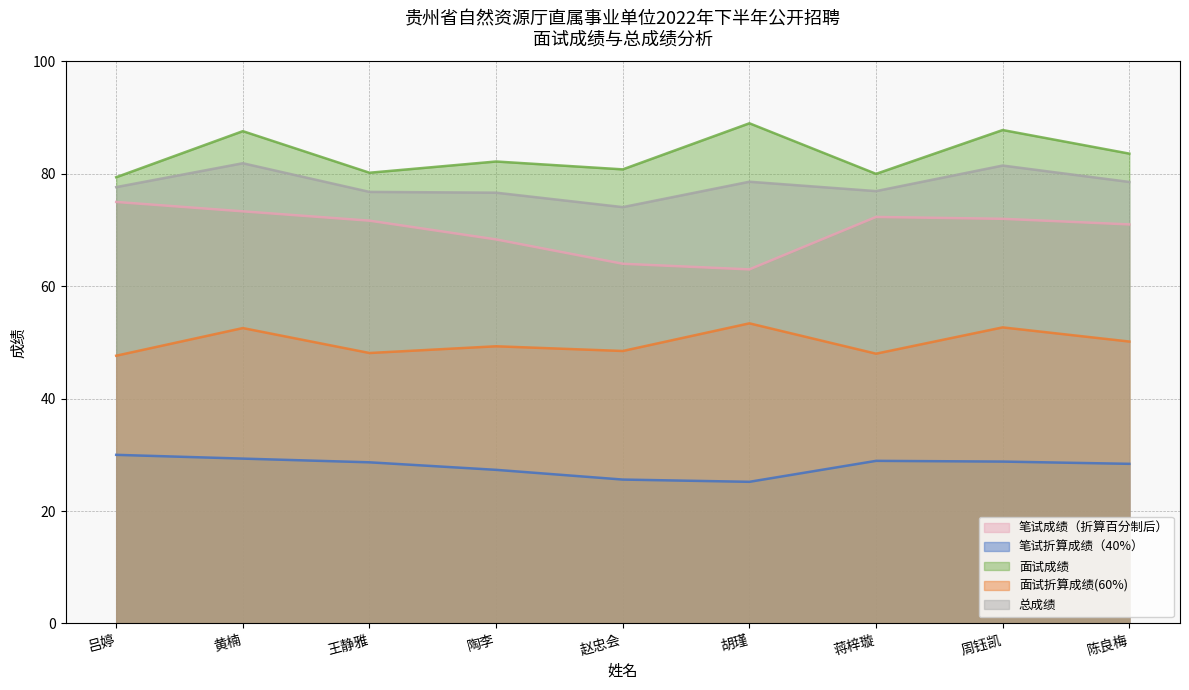

Is it true that 笔试折算成绩（40%） equals 47.0 at 吕婷?

False